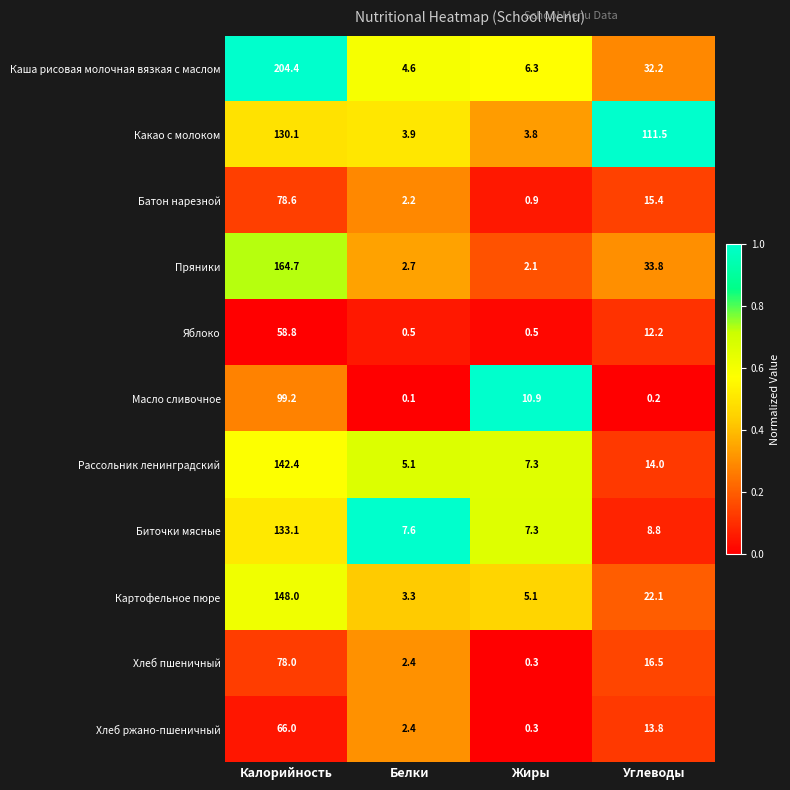

Read the Масло сливочное value at Жиры.

10.9